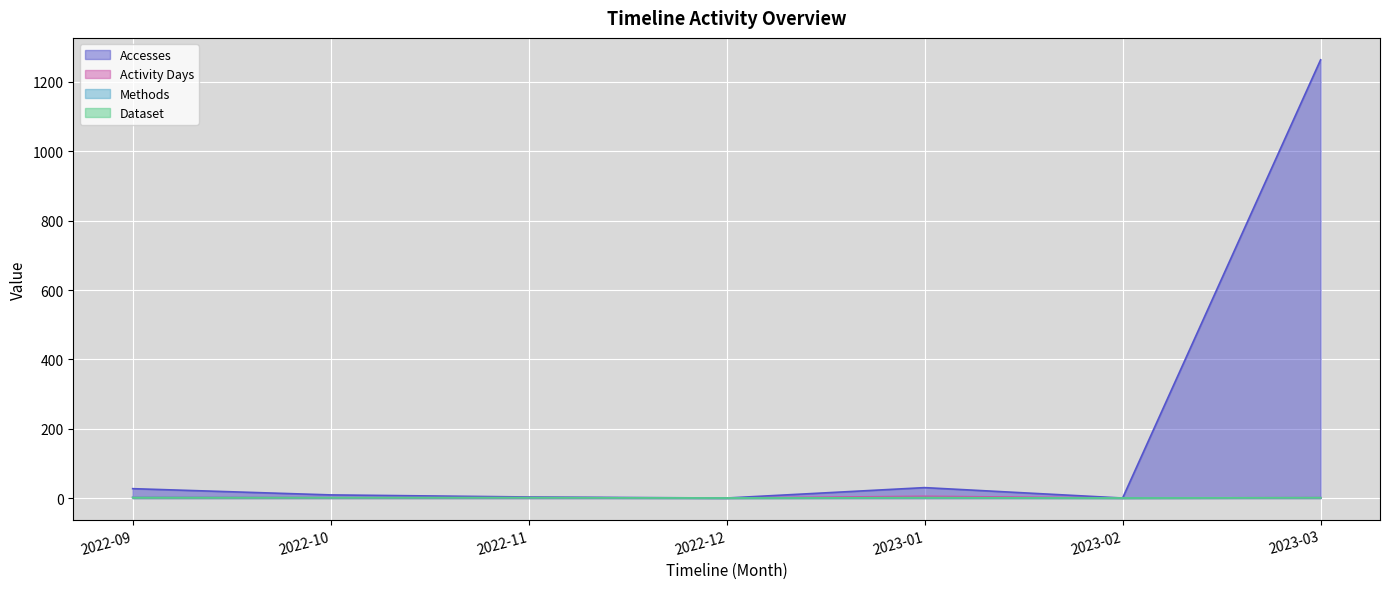

True or false: Dataset and Accesses cross at least once.

False